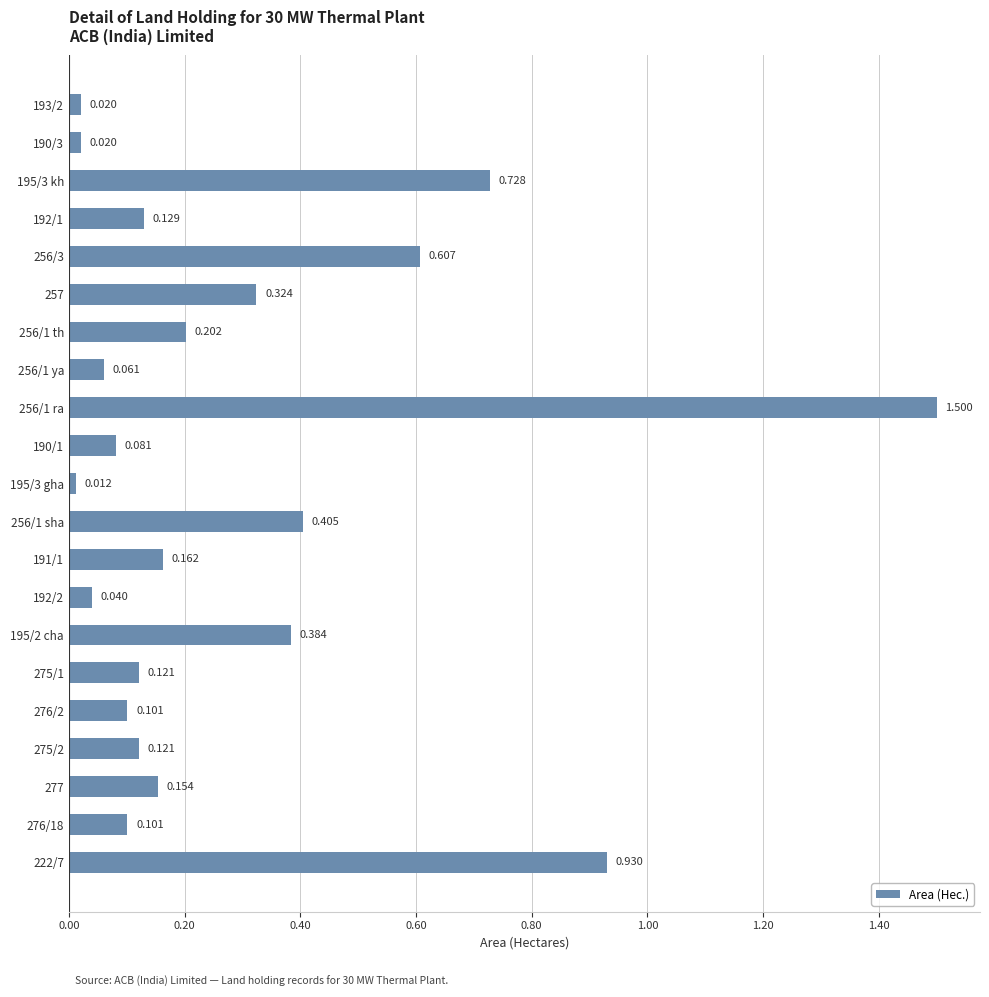

At which category does the chart reach its minimum across all series?

195/3 gha